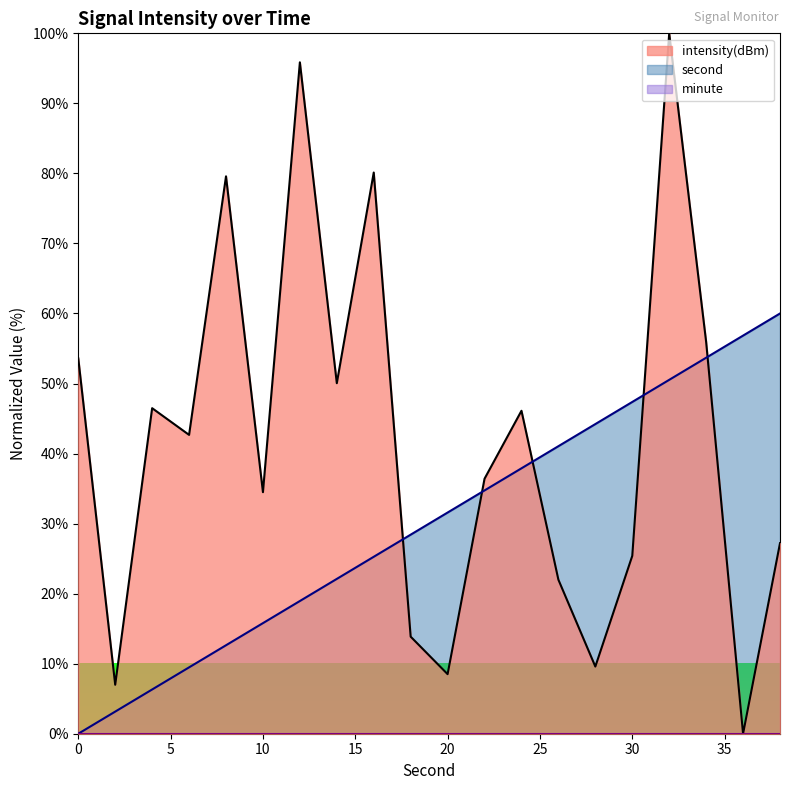

True or false: second has more than 0 points higher than both neighbors.

False